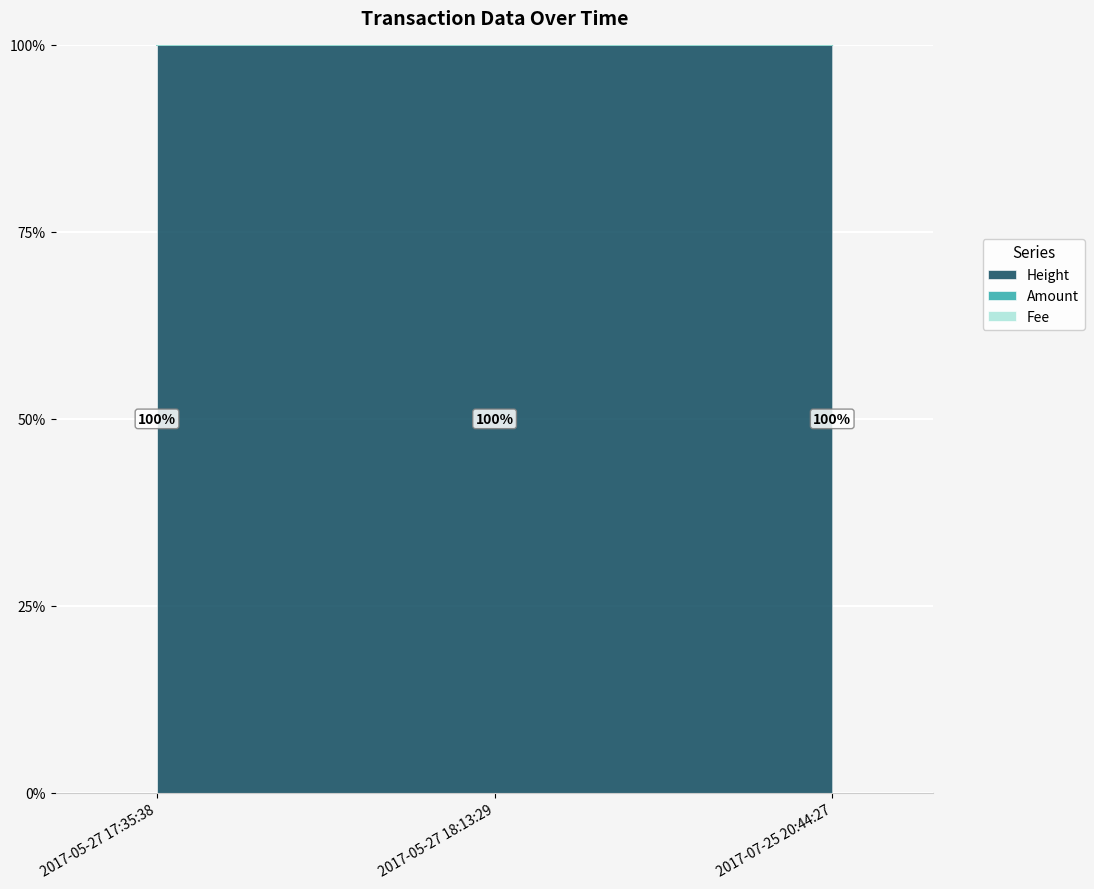

What is the value of the Height point at the 1st from the left?

100.0